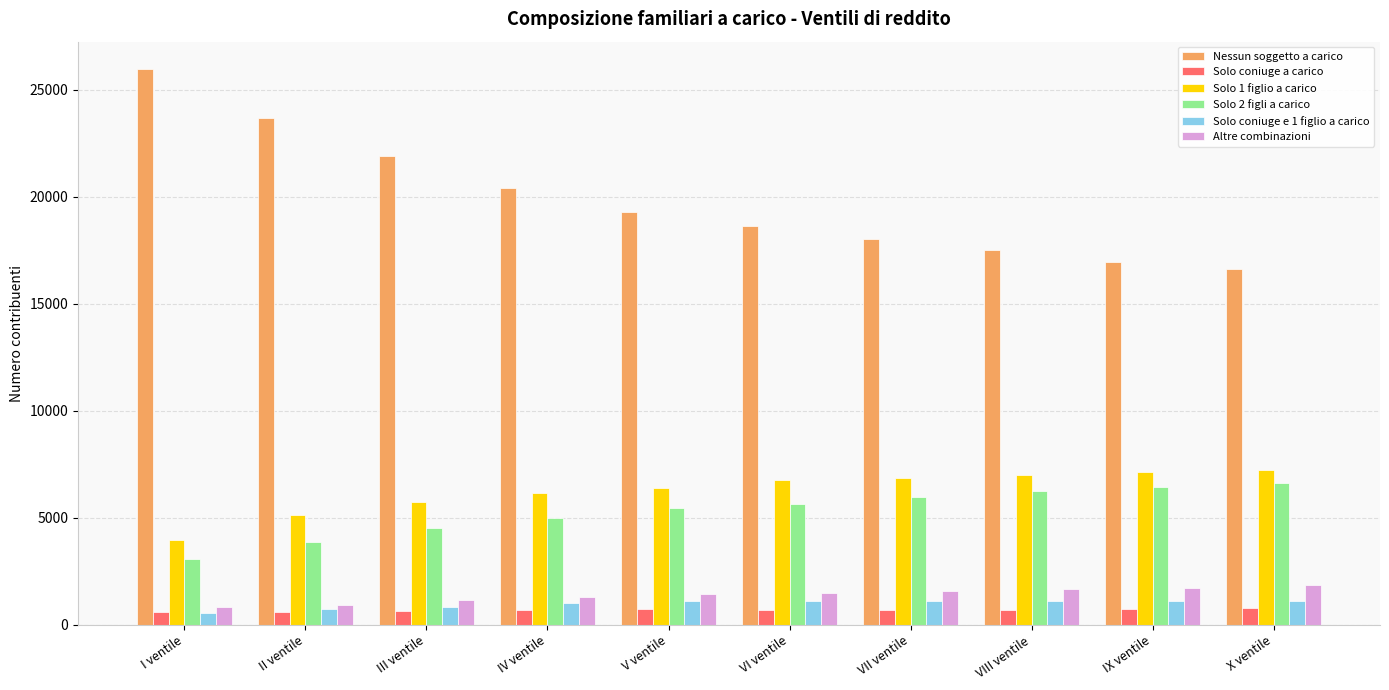

What is the average value of the Solo 1 figlio a carico series?

6235